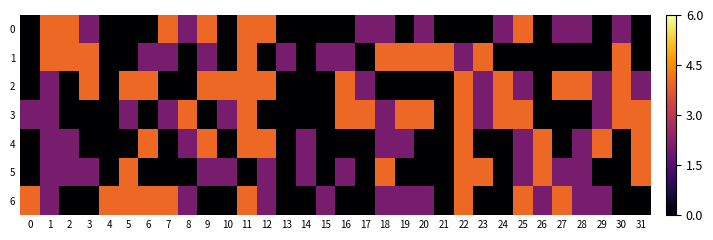

Reading left to right, transcribe all the data shown in this chart.

0: 0=0	1=4	2=4	3=2	4=0	5=0	6=0	7=4	8=2	9=4	10=0	11=4	12=4	13=0	14=0	15=0	16=0	17=2	18=2	19=0	20=2	21=0	22=0	23=0	24=2	25=4	26=0	27=2	28=2	29=0	30=2	31=0
1: 0=0	1=4	2=4	3=4	4=0	5=0	6=2	7=2	8=0	9=2	10=0	11=4	12=0	13=2	14=0	15=2	16=2	17=0	18=4	19=4	20=4	21=4	22=2	23=4	24=0	25=0	26=0	27=0	28=0	29=0	30=4	31=0
2: 0=0	1=2	2=0	3=4	4=0	5=4	6=4	7=0	8=0	9=4	10=4	11=4	12=4	13=0	14=0	15=0	16=4	17=2	18=0	19=0	20=0	21=0	22=4	23=2	24=4	25=2	26=0	27=4	28=4	29=2	30=4	31=2
3: 0=2	1=2	2=0	3=0	4=0	5=2	6=0	7=2	8=4	9=0	10=2	11=4	12=0	13=0	14=0	15=0	16=4	17=4	18=2	19=4	20=4	21=0	22=4	23=2	24=4	25=4	26=0	27=0	28=0	29=2	30=4	31=4
4: 0=0	1=2	2=2	3=0	4=0	5=0	6=4	7=0	8=2	9=4	10=0	11=4	12=4	13=0	14=2	15=0	16=0	17=0	18=2	19=2	20=0	21=0	22=4	23=0	24=0	25=2	26=4	27=0	28=2	29=4	30=0	31=4
5: 0=0	1=2	2=2	3=2	4=0	5=4	6=0	7=0	8=0	9=2	10=2	11=0	12=2	13=0	14=2	15=0	16=2	17=0	18=4	19=0	20=0	21=0	22=4	23=4	24=0	25=2	26=4	27=2	28=2	29=0	30=0	31=4
6: 0=4	1=2	2=0	3=0	4=4	5=4	6=4	7=4	8=2	9=0	10=0	11=4	12=2	13=0	14=0	15=2	16=0	17=0	18=2	19=2	20=2	21=0	22=4	23=0	24=0	25=4	26=2	27=4	28=2	29=2	30=0	31=0